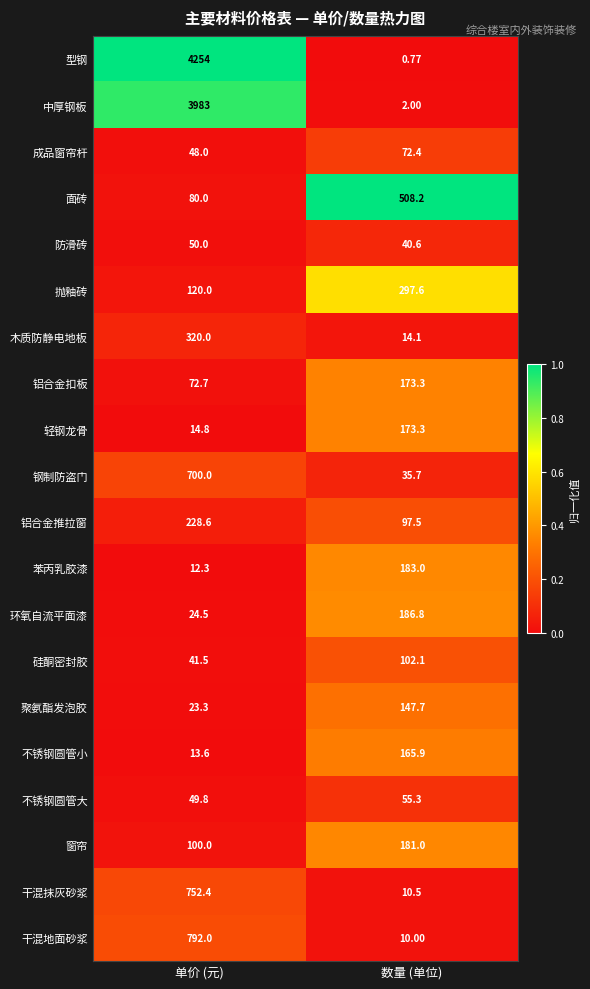

Where is 聚氨酯发泡胶 nearest to the value 85?

单价 (元)